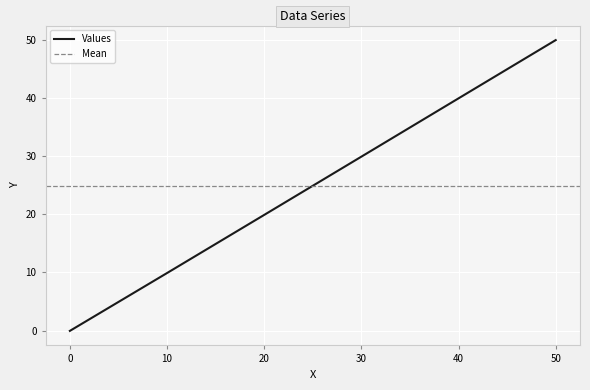

At which label is the value closest to 24?

20